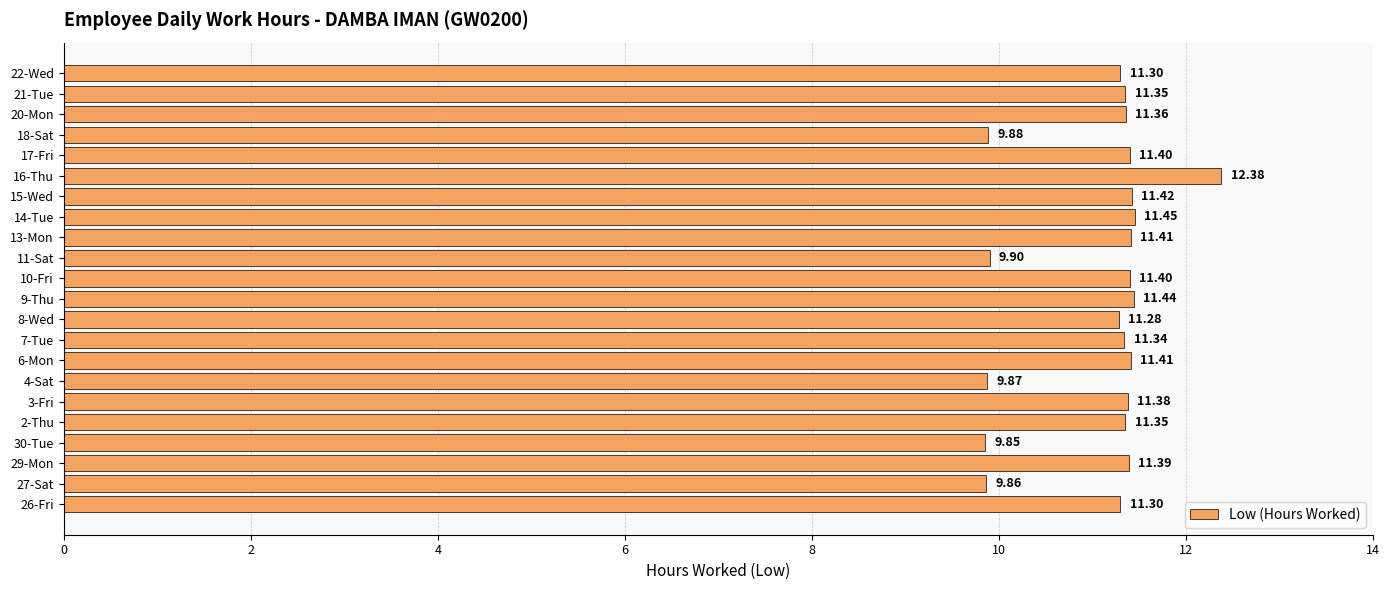

What is the average value?

11.1